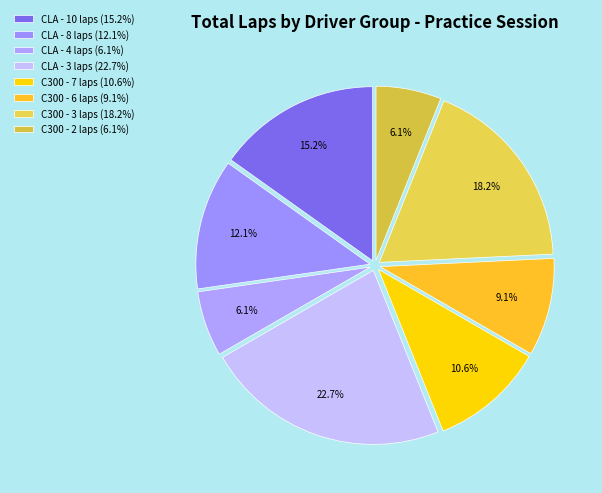

How many slices are in this pie chart?

8